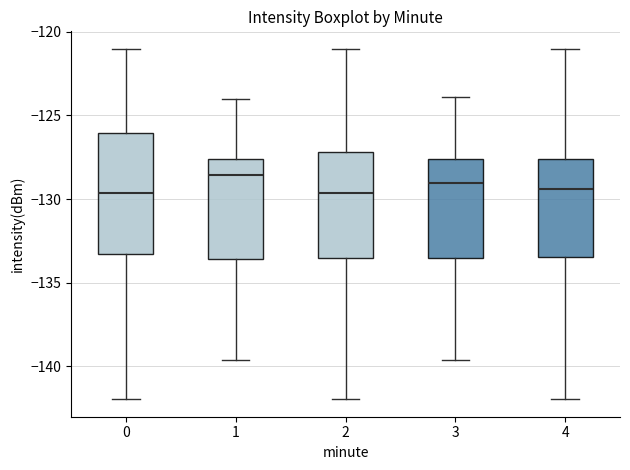

Where is the upper edge of the box at x = 3 on the y-axis? The values are not printed on the chart, so give them approximately, as read against the axis.

-127.5